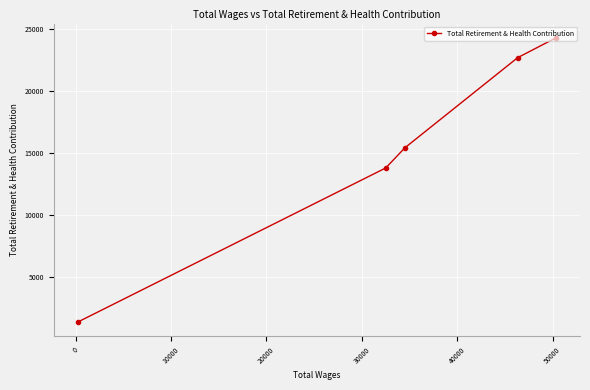

What is the difference between the maximum and second lowest values?

10478